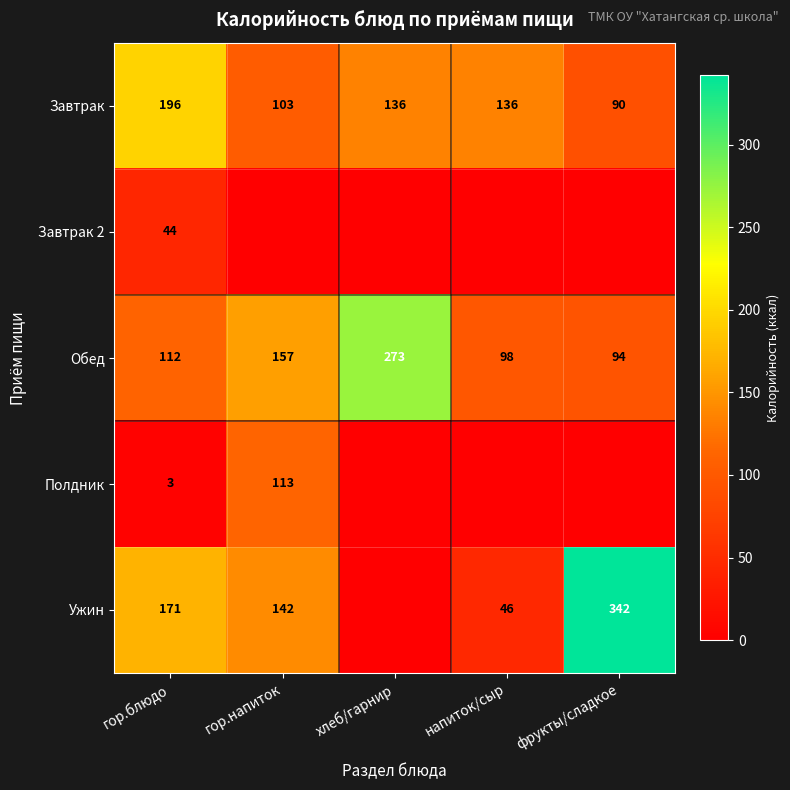

What is the minimum value for Завтрак?

90